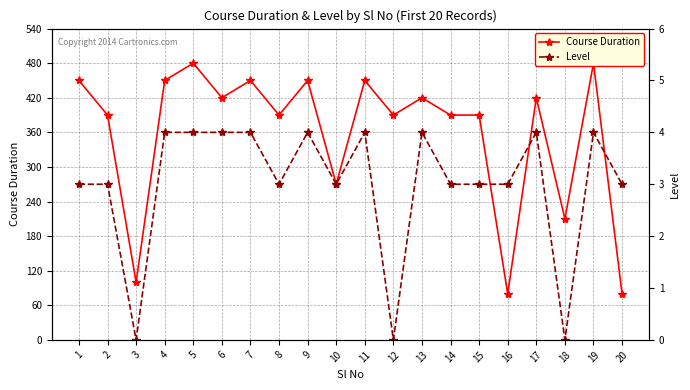

What is the maximum value for Course Duration?

480